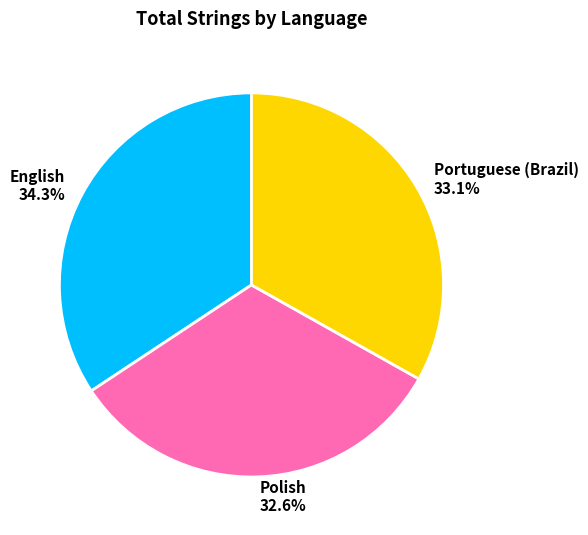

Which category has the smallest portion of the pie?

Polish